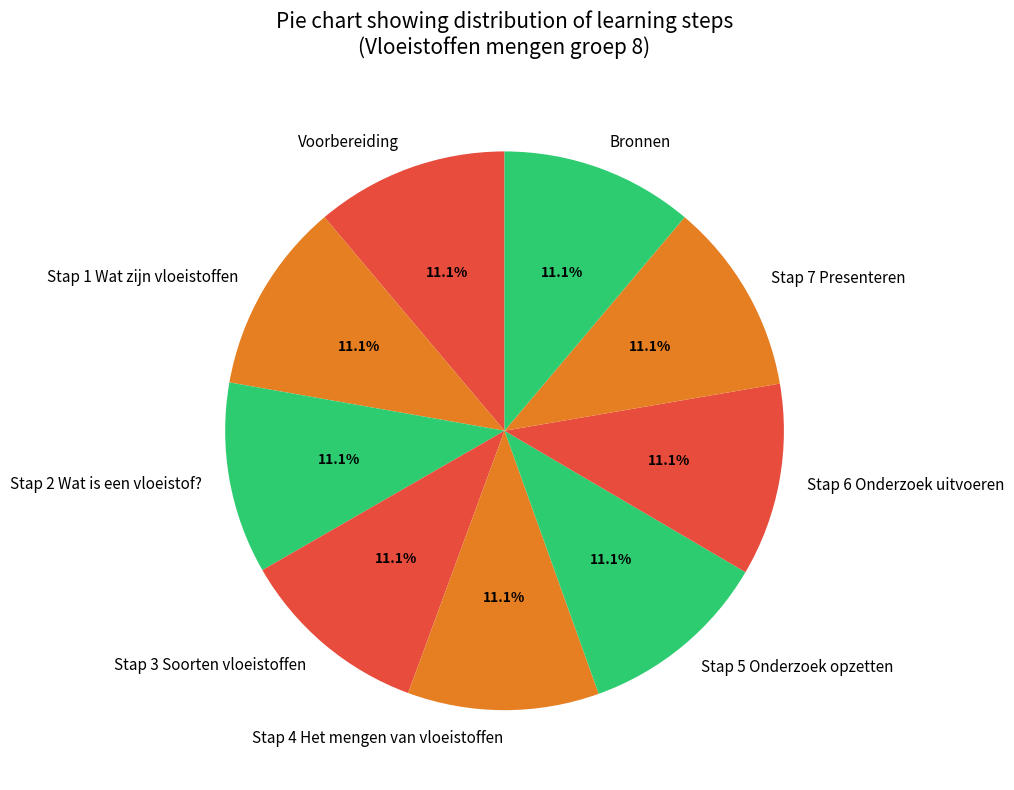

How many segments does this pie chart have?

9